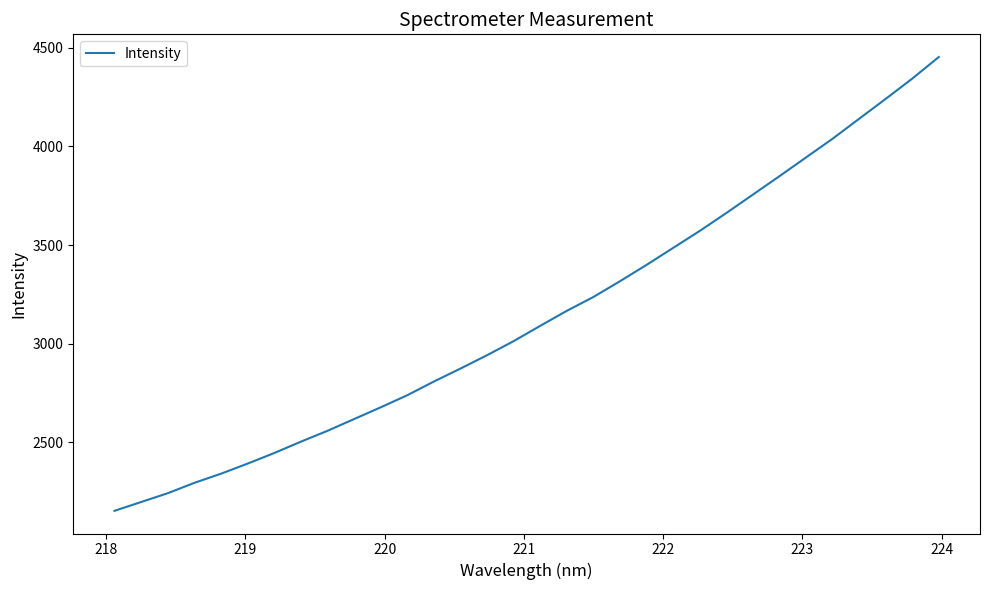

What is the minimum value shown in the chart?

2153.6